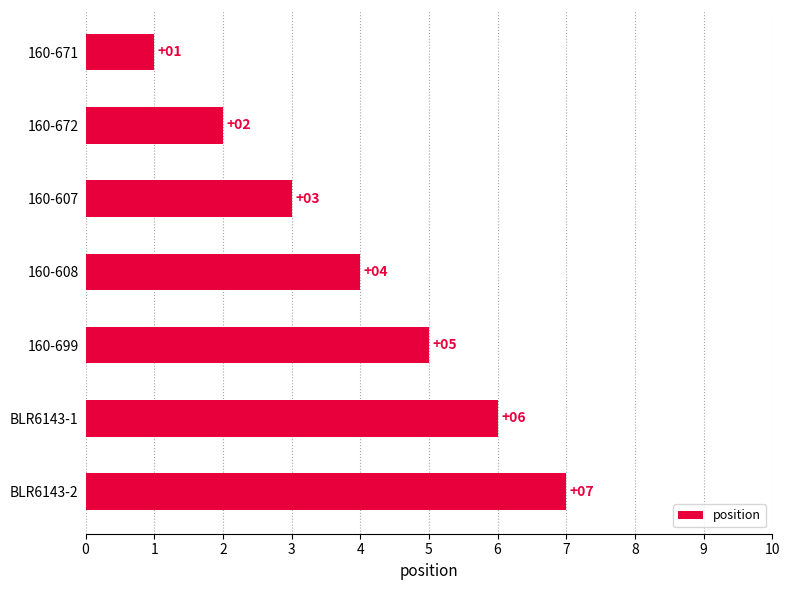

Where is the data nearest to the value 4?

160-608